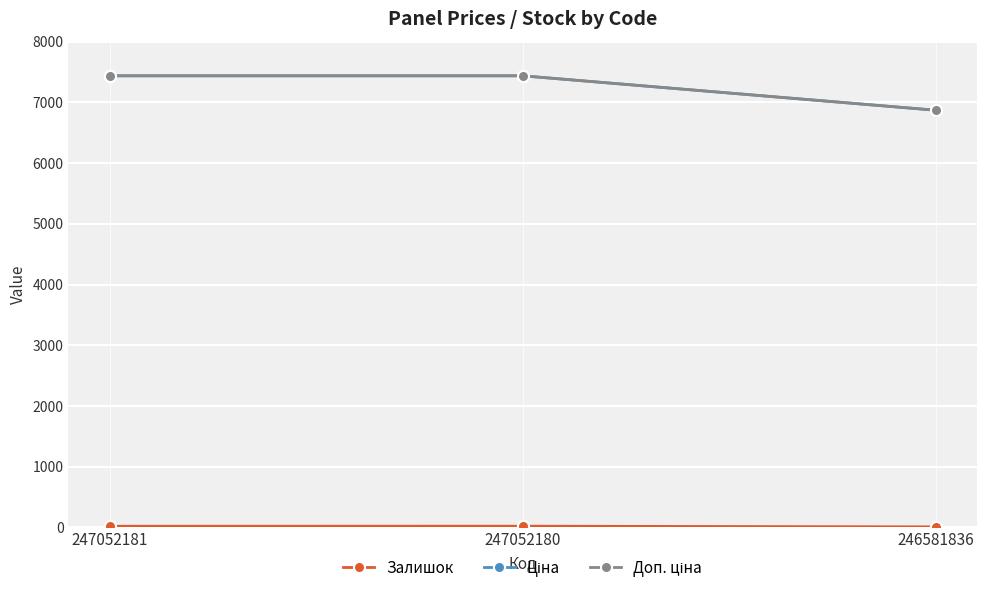

Does the chart have visible grid lines?

Yes